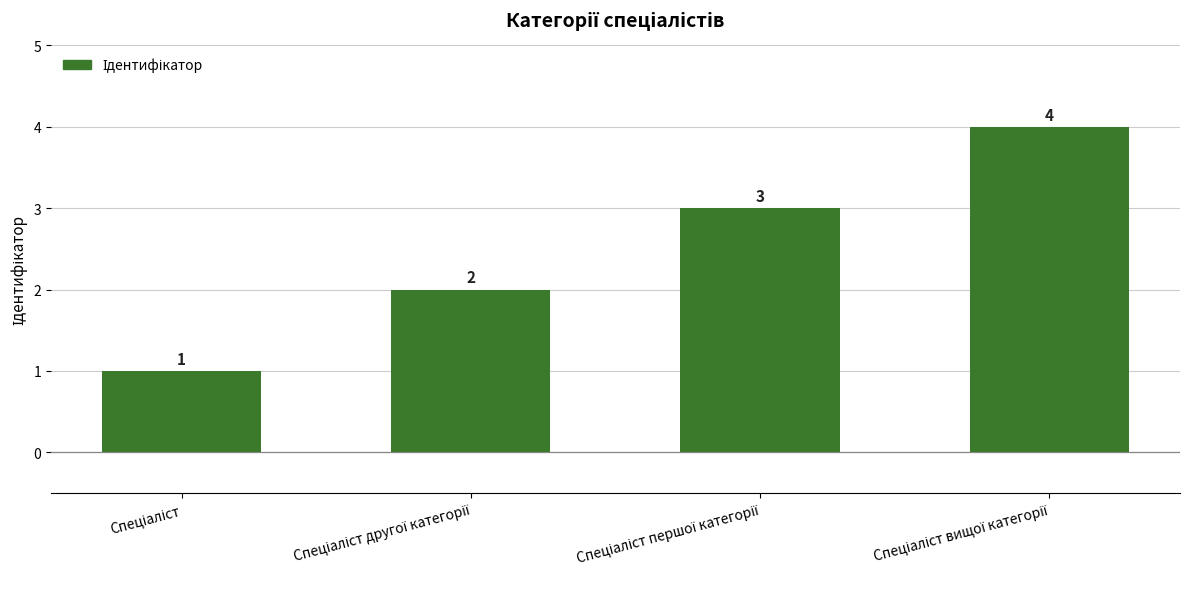

How many values are between 2 and 4?

3